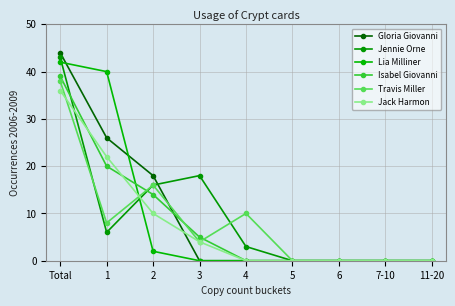

Reading left to right, transcribe all the data shown in this chart.

Gloria Giovanni: Total=44	1=26	2=18	3=0	4=0	5=0	6=0	7-10=0	11-20=0
Jennie Orne: Total=43	1=6	2=16	3=18	4=3	5=0	6=0	7-10=0	11-20=0
Lia Milliner: Total=42	1=40	2=2	3=0	4=0	5=0	6=0	7-10=0	11-20=0
Isabel Giovanni: Total=39	1=20	2=14	3=5	4=0	5=0	6=0	7-10=0	11-20=0
Travis Miller: Total=38	1=8	2=16	3=4	4=10	5=0	6=0	7-10=0	11-20=0
Jack Harmon: Total=36	1=22	2=10	3=4	4=0	5=0	6=0	7-10=0	11-20=0